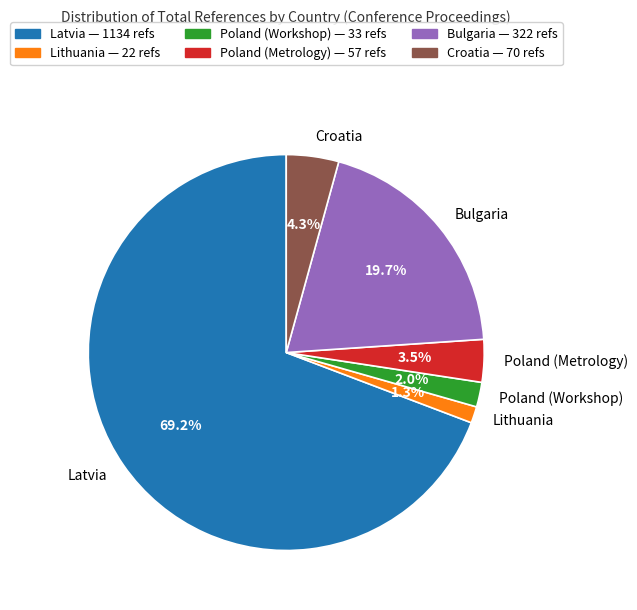

What percentage is the Poland (Workshop) slice, to the nearest percent?

2%